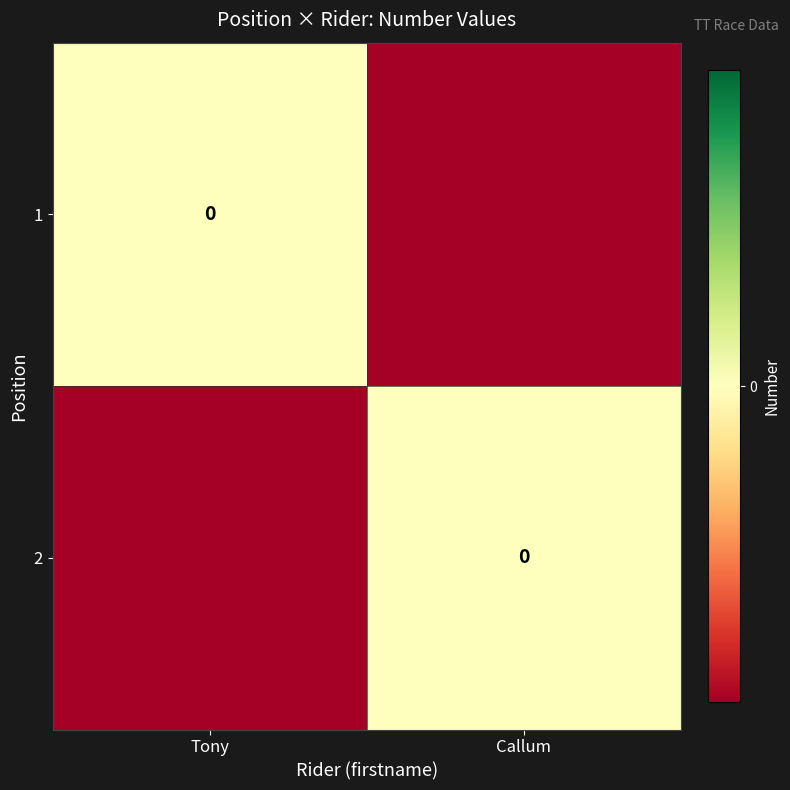

How many 2 values are between -1 and 0?

2